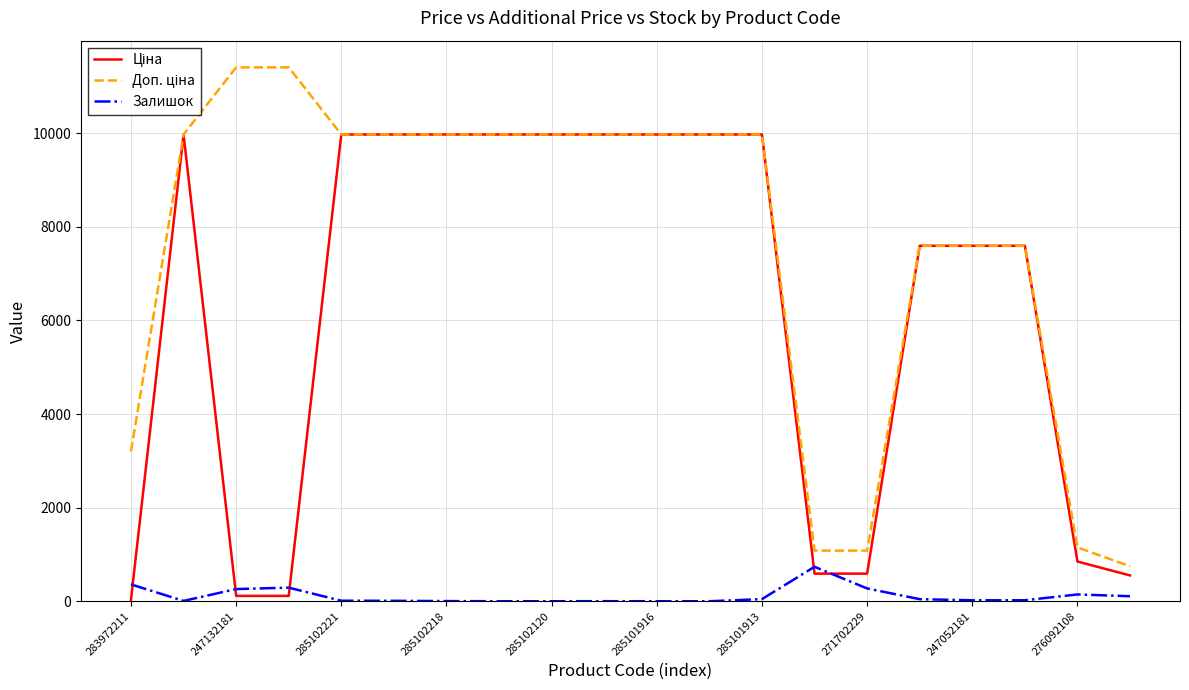

Which series has the largest total across all categories?

Доп. ціна